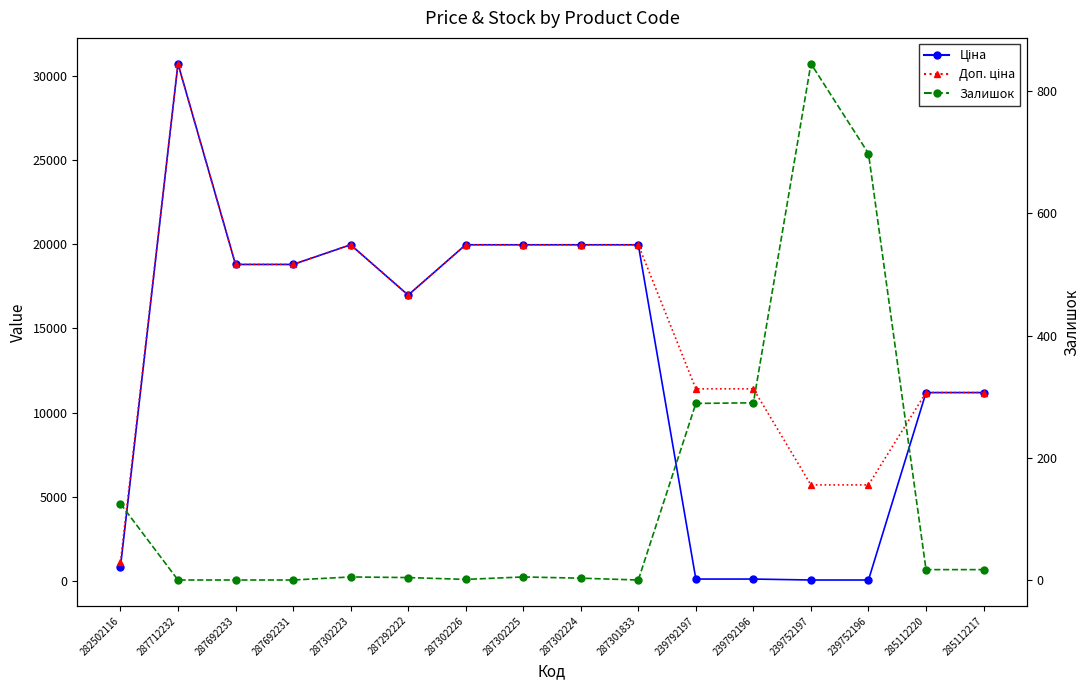

What is the label of the 9th point from the right?

287302225